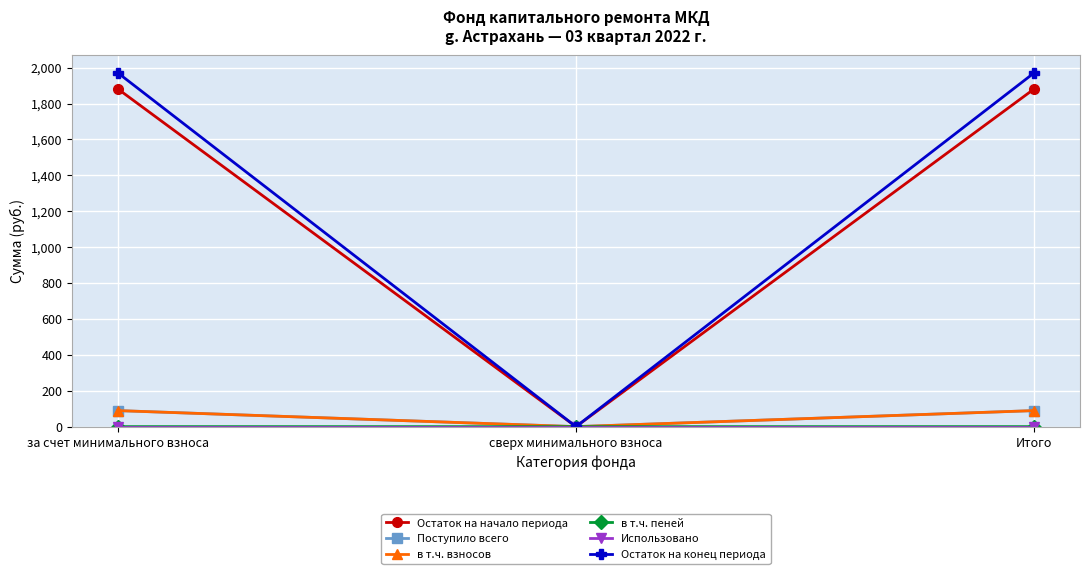

The Остаток на конец периода series shows 1971.3 at за счет минимального взноса. True or false?

True